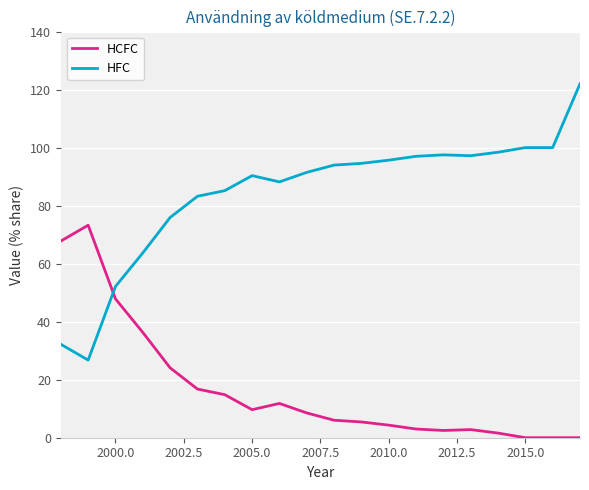

After their last crossing, which series has the higher values: HCFC or HFC?

HFC